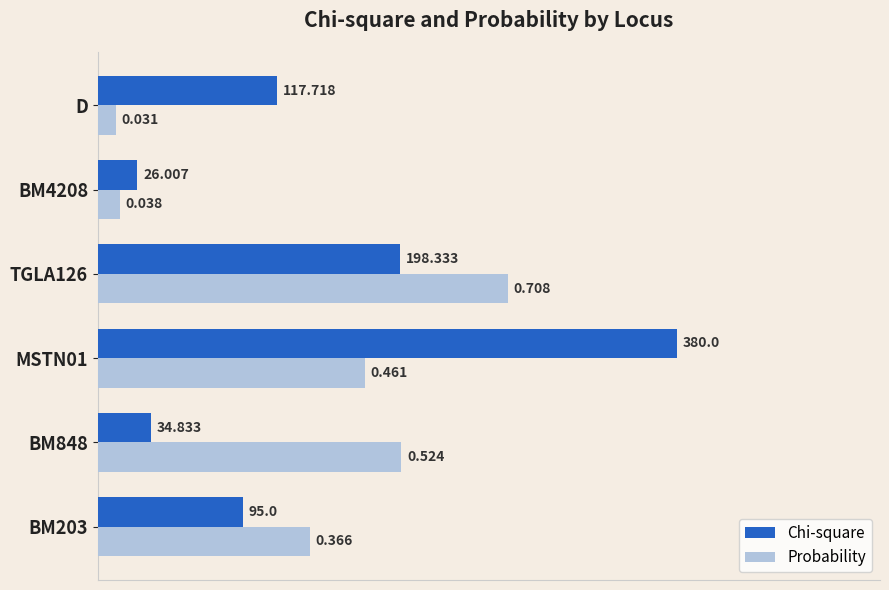

What is the sum of all Chi-square values?

2.2